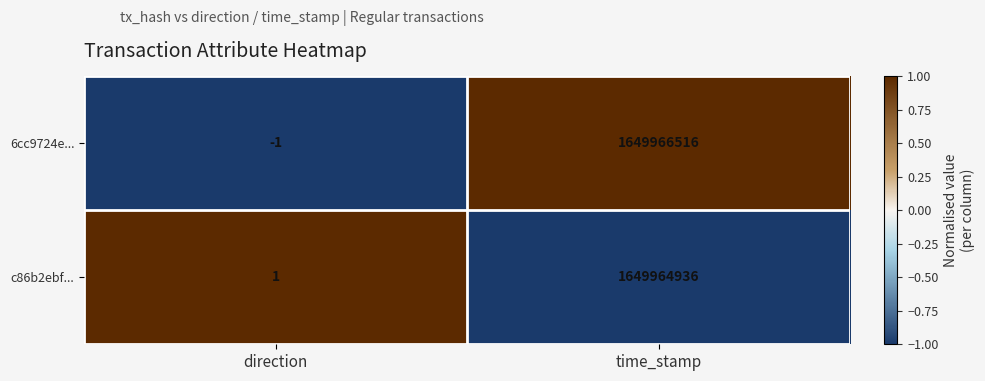

Rank the series by their maximum value, from highest to lowest.

6cc9724e..., c86b2ebf...